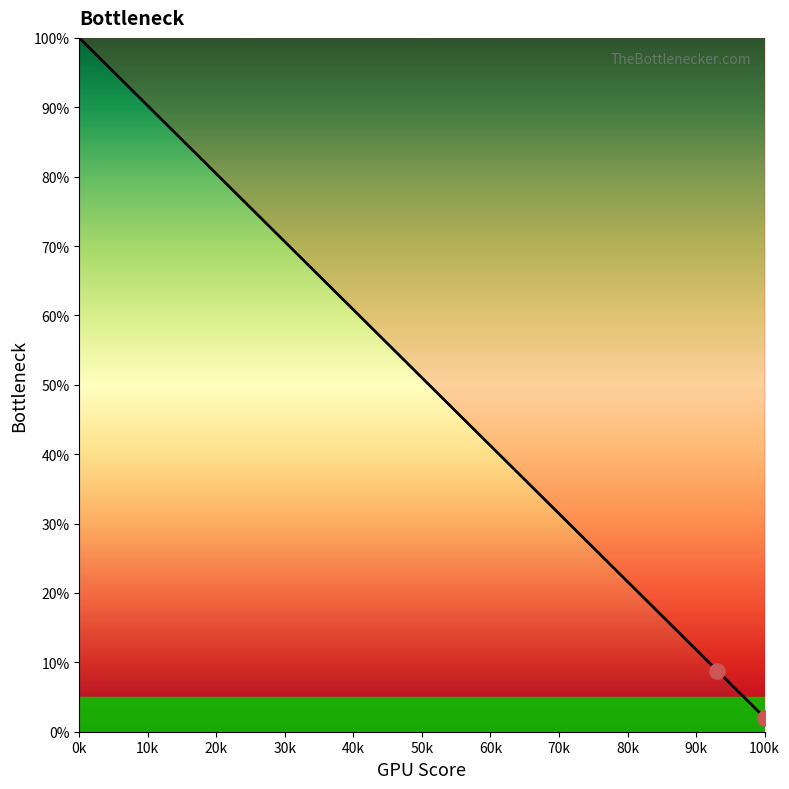

Between 60k and 70k, which is larger?

60k